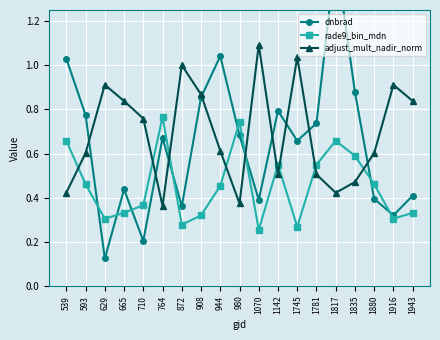

At which category is the sum across all series the highest?

1817